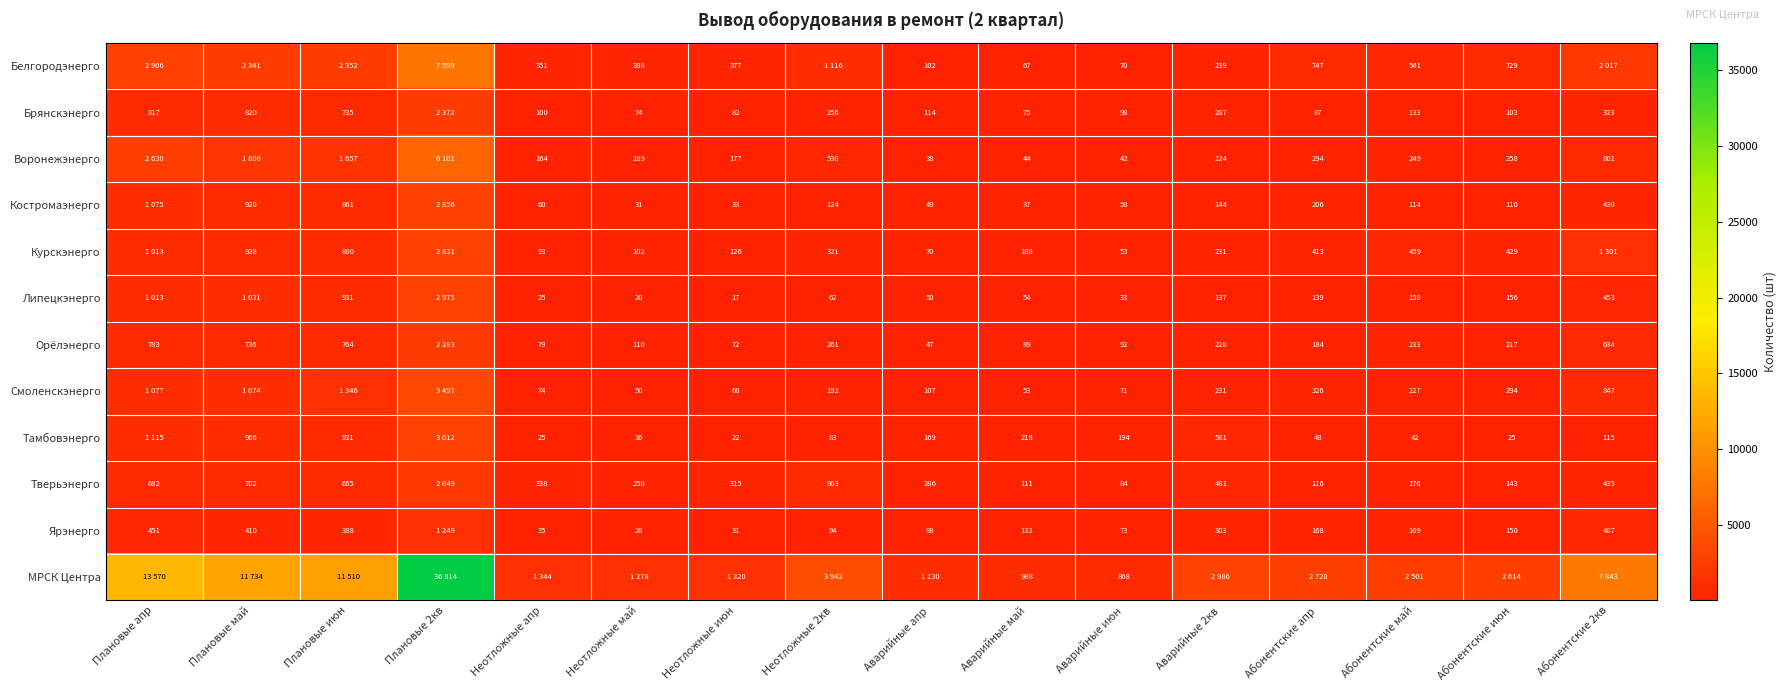

What is the difference between the highest and lowest values at Аварийные 2кв?

2862